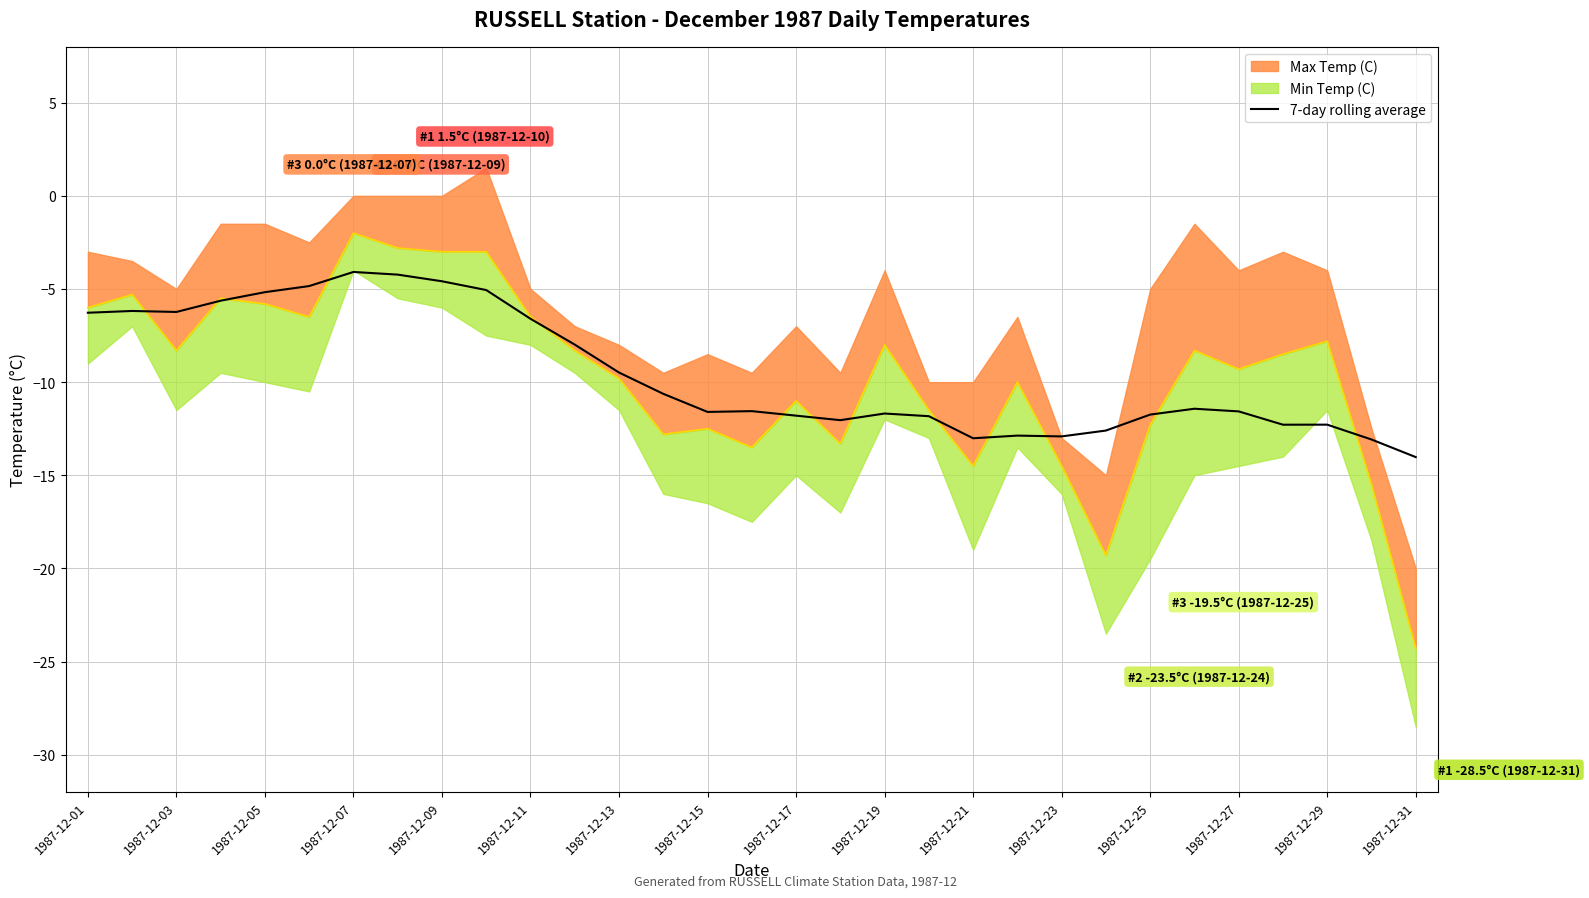

What is the average value of the 7-day rolling average series?

-9.5